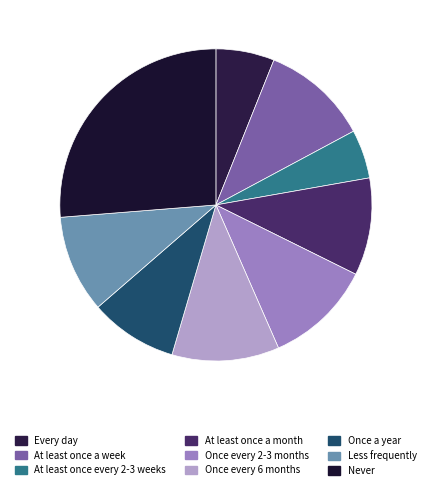

What is the change in value from Once every 2-3 months to Never?

+15